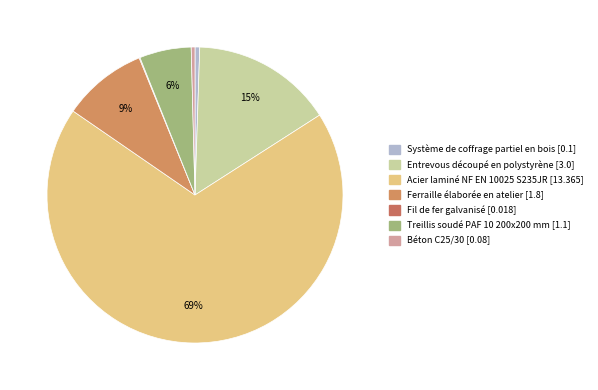

What percentage is the Entrevous découpé en polystyrène slice, to the nearest percent?

15%